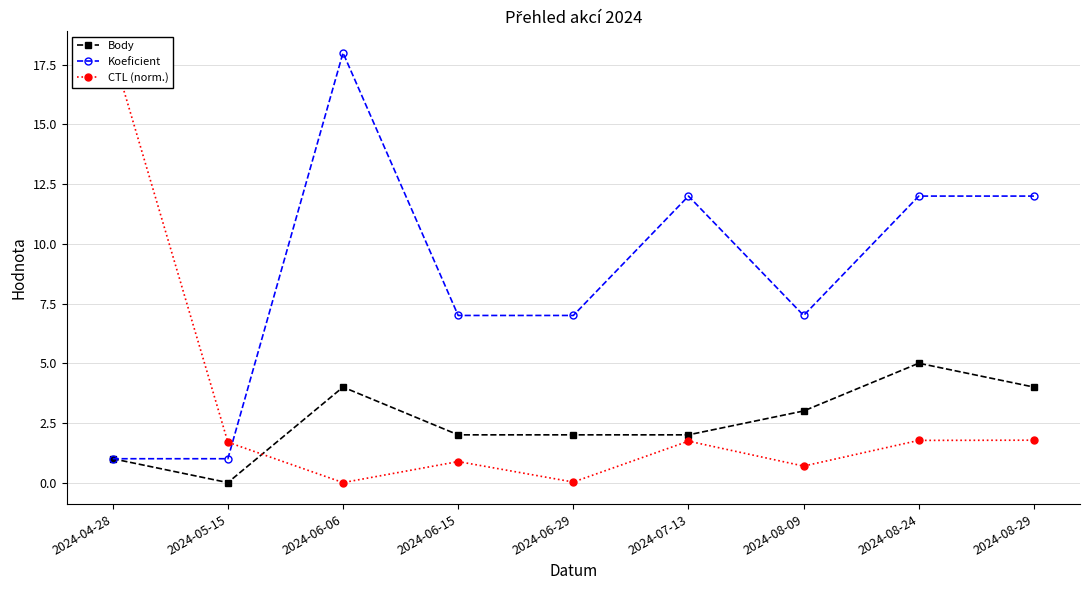

At which label does Body first exceed 2?

2024-06-06